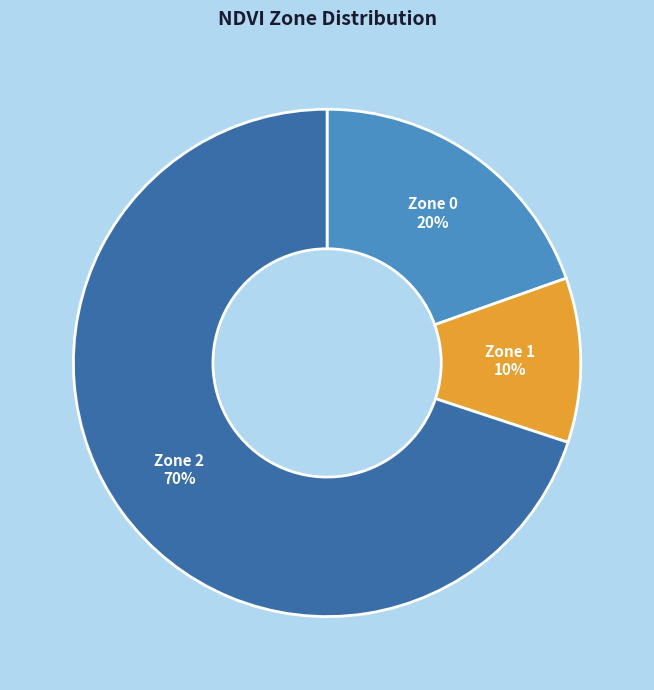

Is there a majority slice in this chart?

Yes